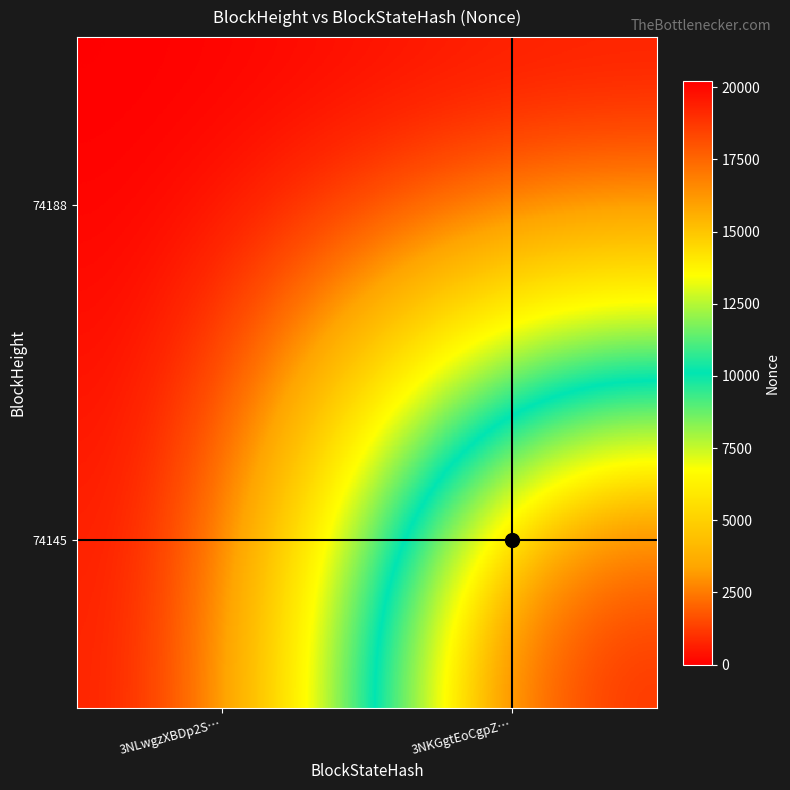

Reading left to right, extract all data points from this chart.

74188: 3NLwgzXBDp2S…=0	3NKGgtEoCgpZ…=0
74145: 3NLwgzXBDp2S…=0	3NKGgtEoCgpZ…=20224